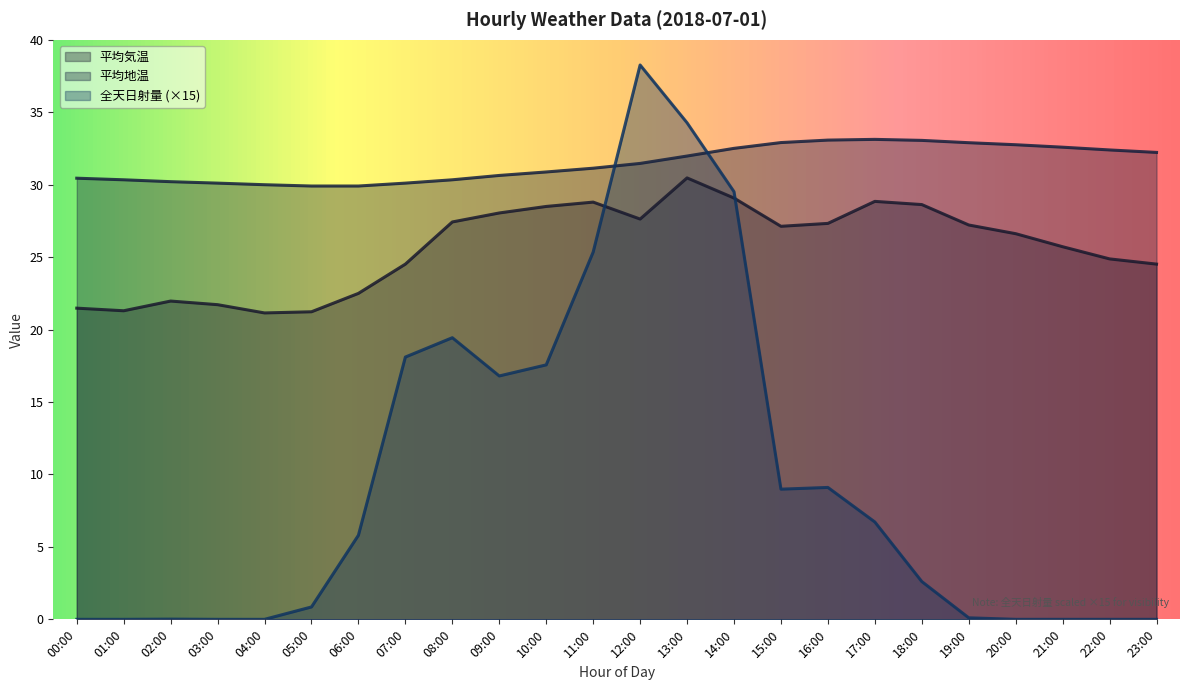

At how many categories does at least one series exceed 33?

5